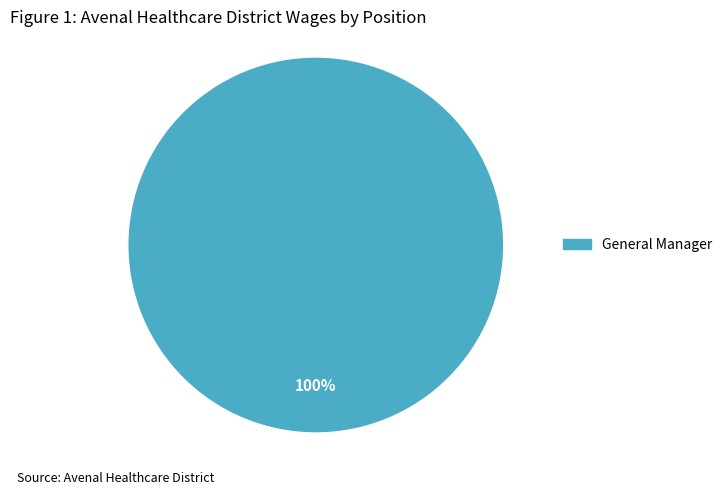

The General Manager slice represents 86% of the pie. True or false?

False